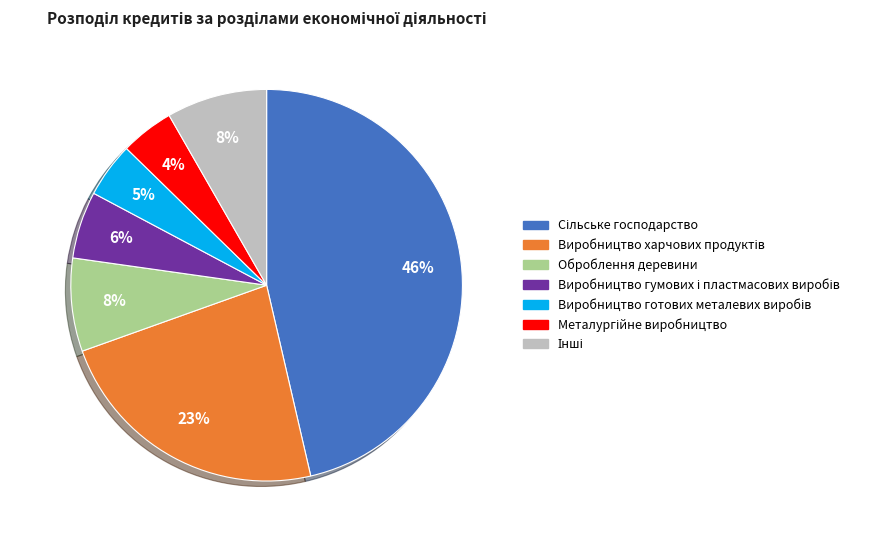

To the nearest percent, what is the difference between the largest and smallest slice percentages?

42%